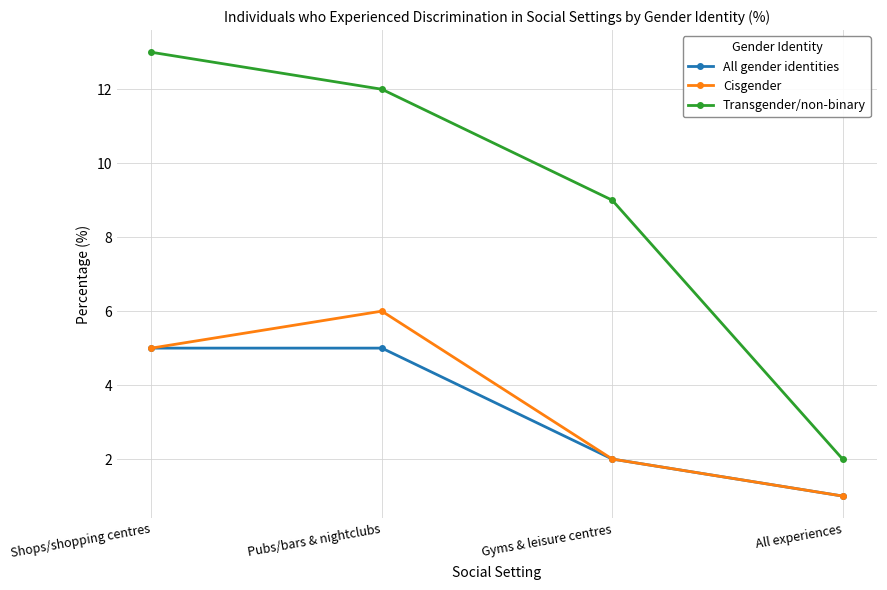

Does the chart display data point markers on the line(s)?

Yes